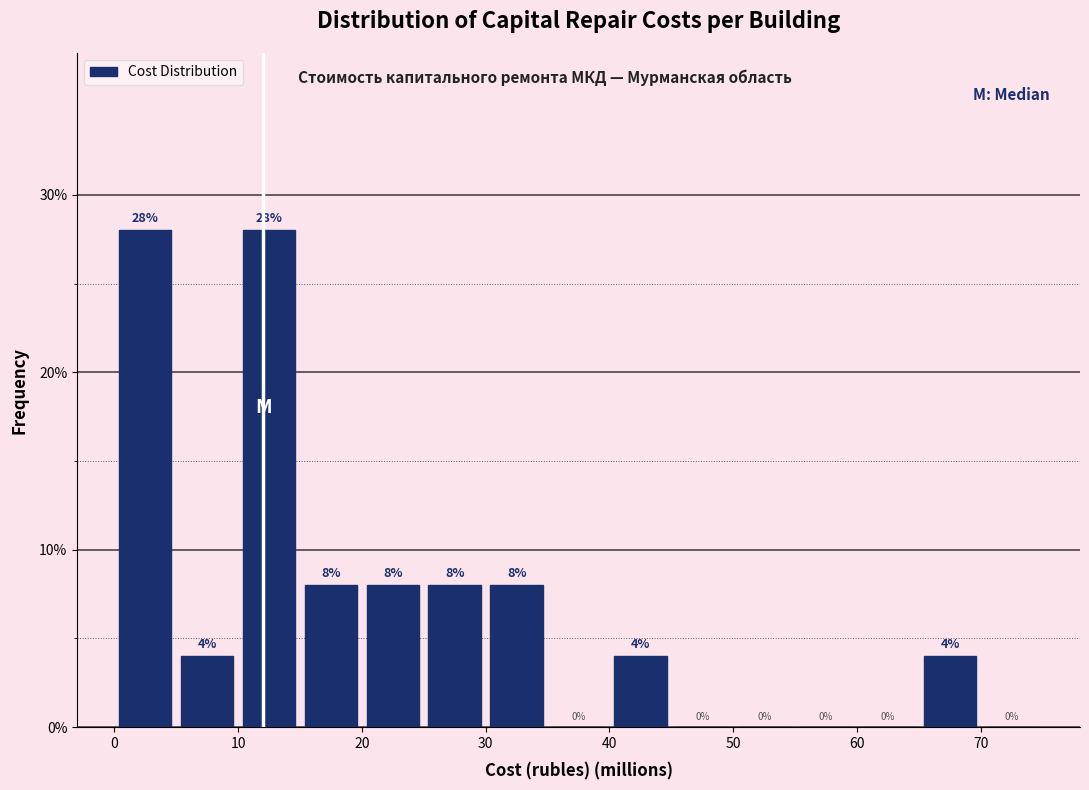

Reading left to right, list every bar in this chart as the range it spans on the x-axis followed by its height.

0 to 5: 28
5 to 10: 4
10 to 15: 28
15 to 20: 8
20 to 25: 8
25 to 30: 8
30 to 35: 8
35 to 40: 0
40 to 45: 4
45 to 50: 0
50 to 55: 0
55 to 60: 0
60 to 65: 0
65 to 70: 4
70 to 75: 0